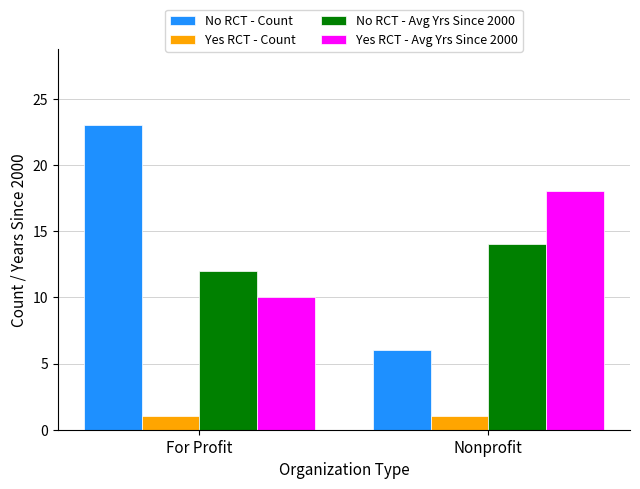

Reading right to left, transcribe all the data shown in this chart.

No RCT - Count: Nonprofit=6	For Profit=23
Yes RCT - Count: Nonprofit=1	For Profit=1
No RCT - Avg Yrs Since 2000: Nonprofit=14	For Profit=12
Yes RCT - Avg Yrs Since 2000: Nonprofit=18	For Profit=10